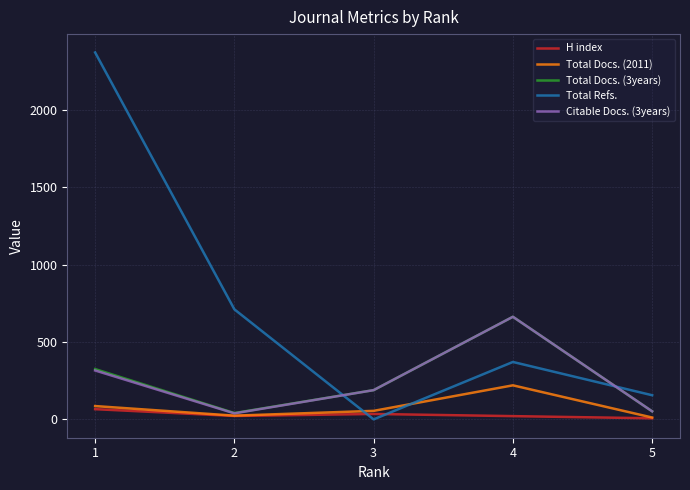

What is the highest value of the H index series?

66